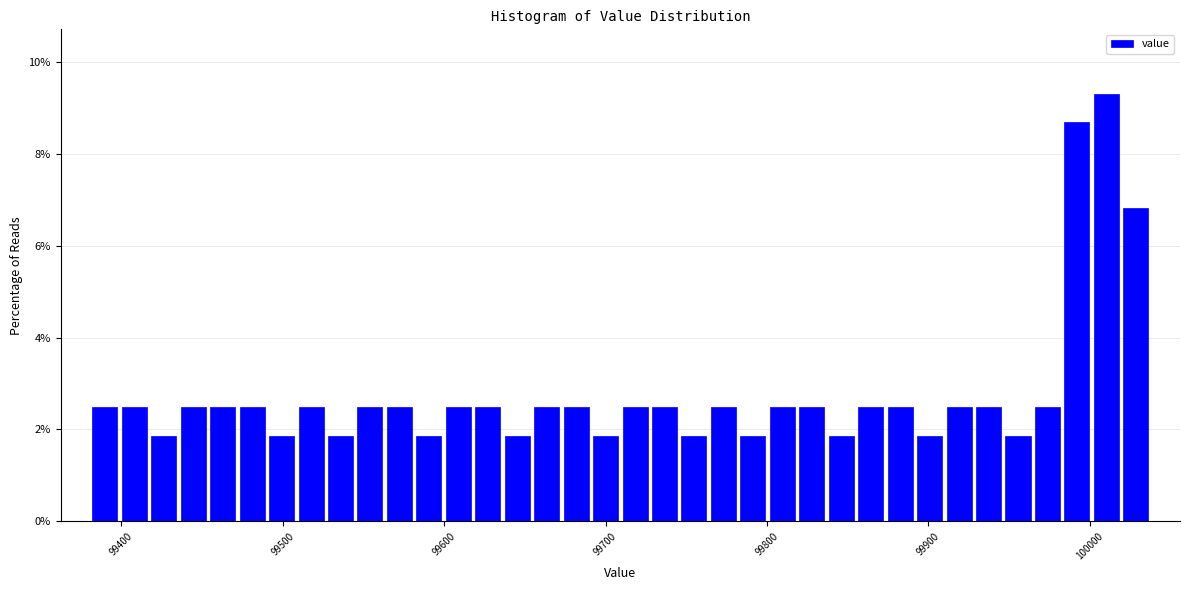

Read against the x-axis, roughly where is the centre of the tallest bar?

100010